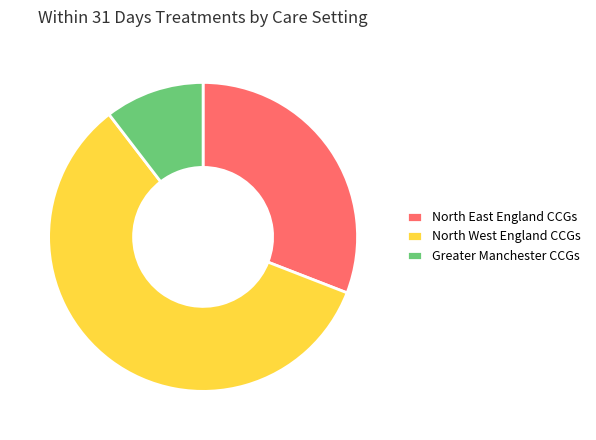

What is the smallest slice in the pie chart?

Greater Manchester CCGs